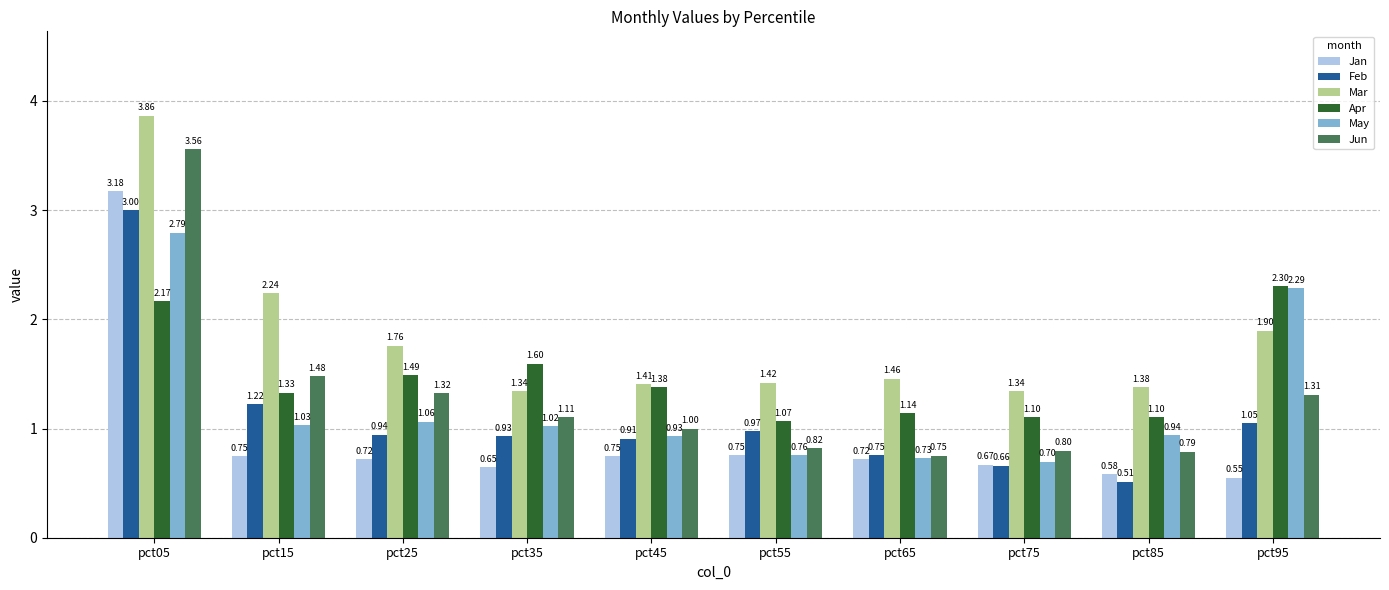

Where is Mar nearest to the value 2?

pct95